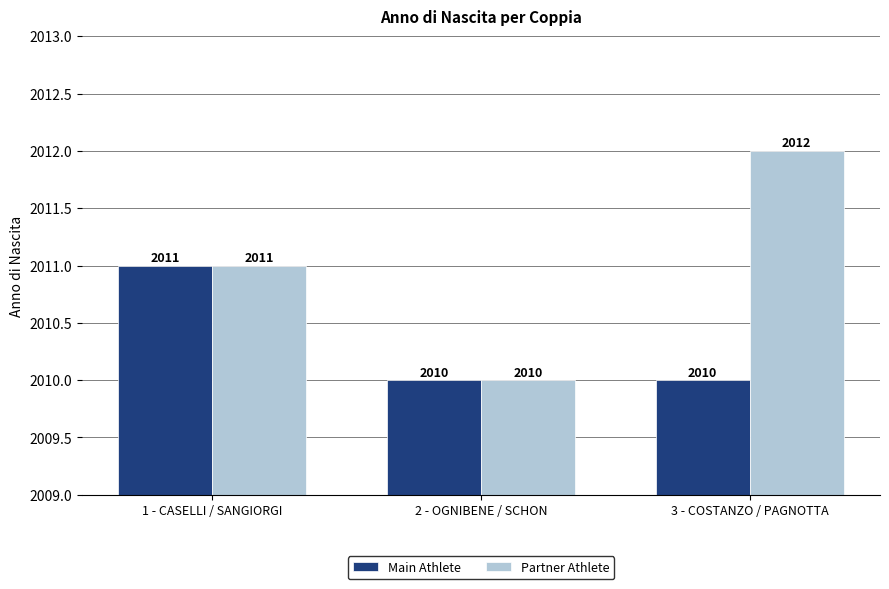

What is the difference between the Partner Athlete values at 2 - OGNIBENE / SCHON and 1 - CASELLI / SANGIORGI?

1